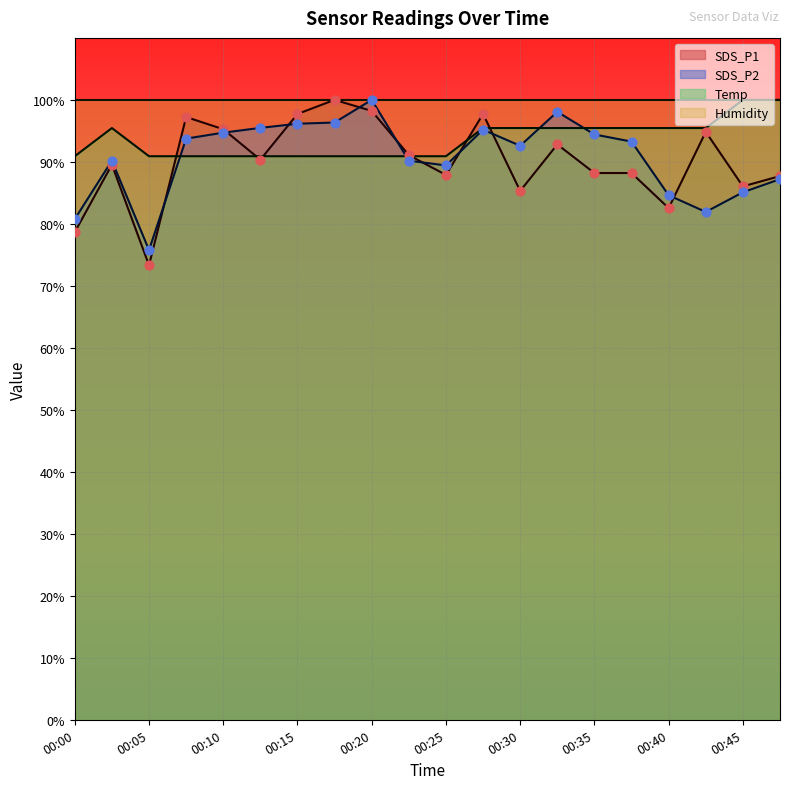

Which series reaches the minimum Y coordinate?

SDS_P1